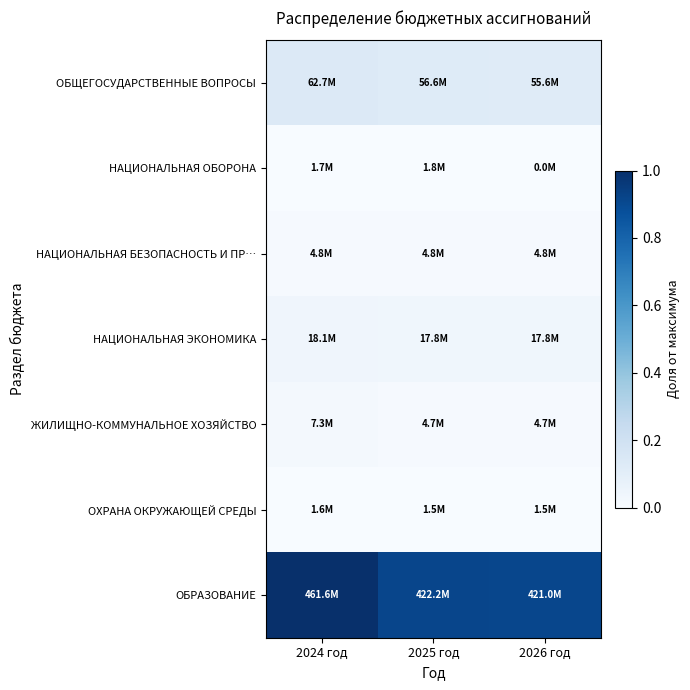

Reading left to right, list all the values displayed in this chart.

ОБЩЕГОСУДАРСТВЕННЫЕ ВОПРОСЫ: 2024 год=0.1	2025 год=0.1	2026 год=0.1
НАЦИОНАЛЬНАЯ ОБОРОНА: 2024 год=0.0	2025 год=0.0	2026 год=0.0
НАЦИОНАЛЬНАЯ БЕЗОПАСНОСТЬ И ПР…: 2024 год=0.0	2025 год=0.0	2026 год=0.0
НАЦИОНАЛЬНАЯ ЭКОНОМИКА: 2024 год=0.0	2025 год=0.0	2026 год=0.0
ЖИЛИЩНО-КОММУНАЛЬНОЕ ХОЗЯЙСТВО: 2024 год=0.0	2025 год=0.0	2026 год=0.0
ОХРАНА ОКРУЖАЮЩЕЙ СРЕДЫ: 2024 год=0.0	2025 год=0.0	2026 год=0.0
ОБРАЗОВАНИЕ: 2024 год=1.0	2025 год=0.9	2026 год=0.9